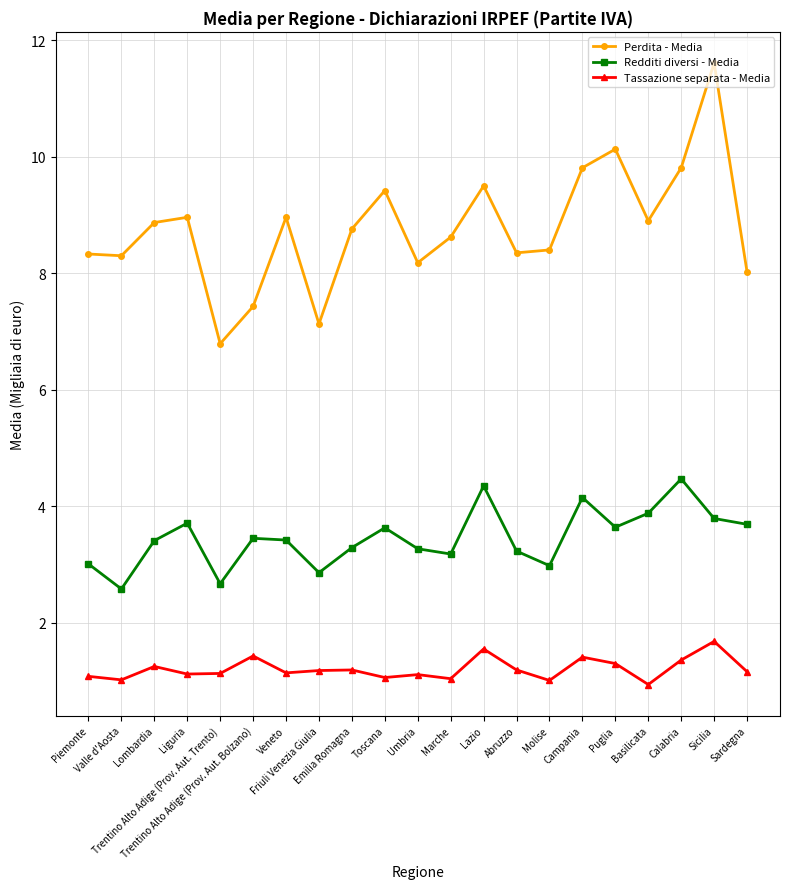

What is the total value across all series at Valle d'Aosta?

11.9